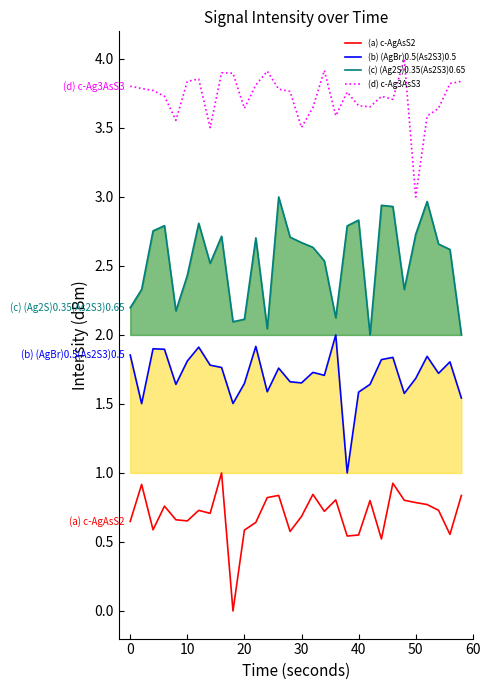

Reading left to right, transcribe all the data shown in this chart.

(a) c-AgAsS2: 0.6	0.9	0.6	0.8	0.7	0.7	0.7	0.7	1.0	0.0	0.6	0.6	0.8	0.8	0.6	0.7	0.8	0.7	0.8	0.5	0.6	0.8	0.5	0.9	0.8	0.8	0.8	0.7	0.6	0.8
(b) (AgBr)0.5(As2S3)0.5: 1.9	1.5	1.9	1.9	1.6	1.8	1.9	1.8	1.8	1.5	1.6	1.9	1.6	1.8	1.7	1.7	1.7	1.7	2.0	1.0	1.6	1.6	1.8	1.8	1.6	1.7	1.8	1.7	1.8	1.5
(c) (Ag2S)0.35(As2S3)0.65: 2.2	2.3	2.8	2.8	2.2	2.4	2.8	2.5	2.7	2.1	2.1	2.7	2.0	3.0	2.7	2.7	2.6	2.5	2.1	2.8	2.8	2.0	2.9	2.9	2.3	2.7	3.0	2.7	2.6	2.0
(d) c-Ag3AsS3: 3.8	3.8	3.8	3.7	3.6	3.8	3.9	3.5	3.9	3.9	3.6	3.8	3.9	3.8	3.8	3.5	3.6	3.9	3.6	3.8	3.7	3.7	3.7	3.7	4.0	3.0	3.6	3.6	3.8	3.8